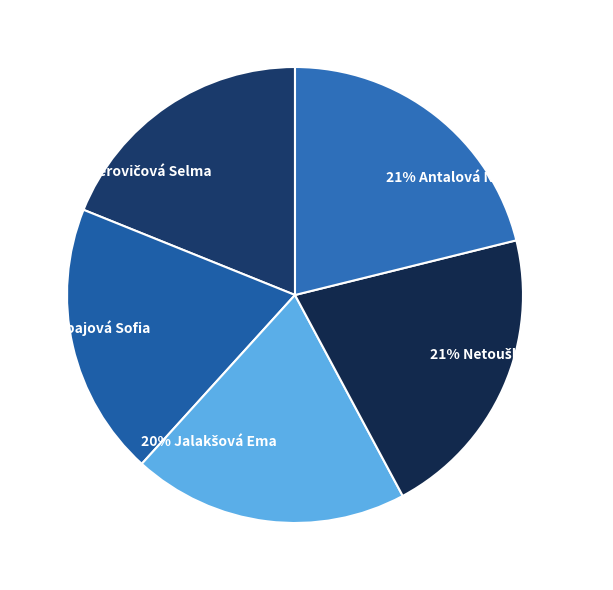

How many slices are in this pie chart?

5